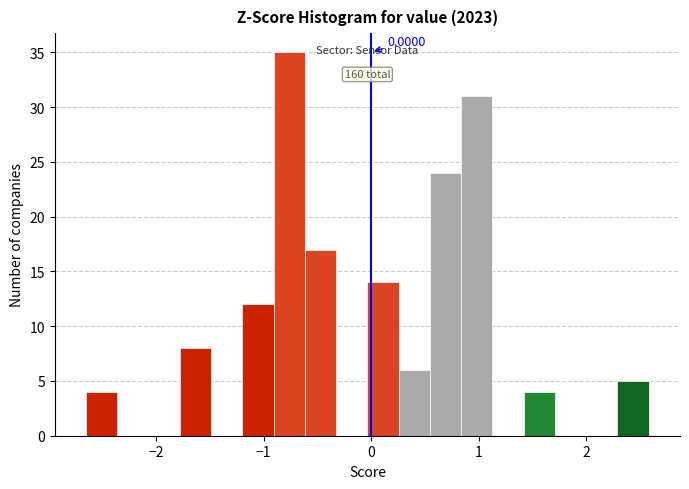

Read against the x-axis, roughly where is the centre of the tallest bar?

-0.8